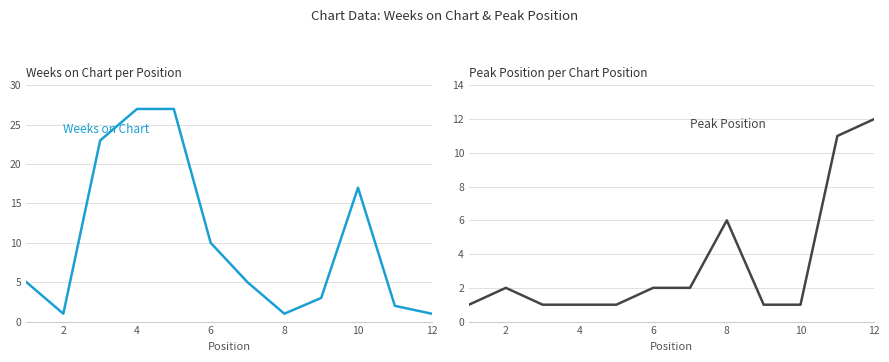

Count the number of categories in the chart.

12